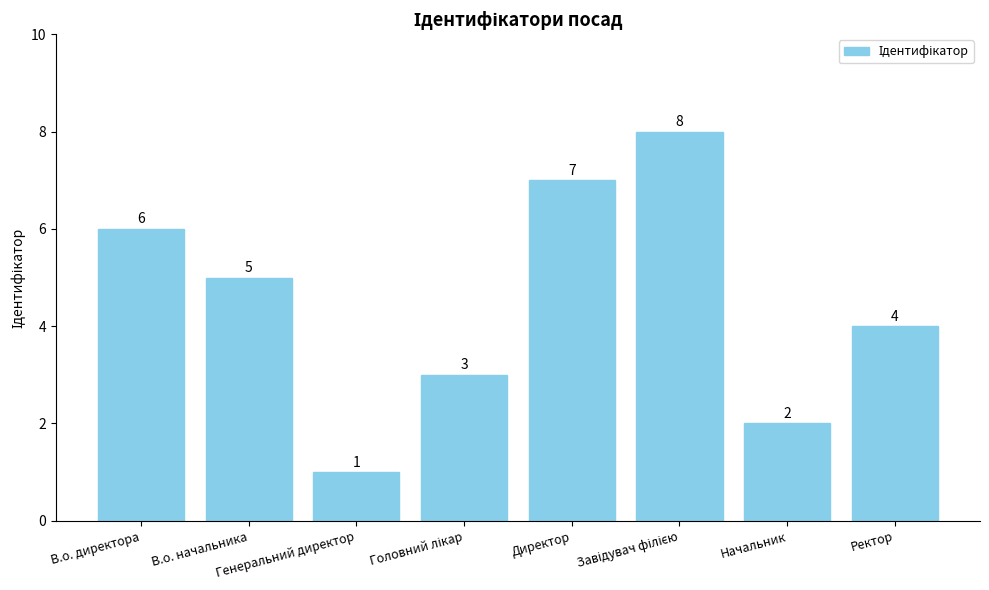

The value at В.о. директора is 4. True or false?

False